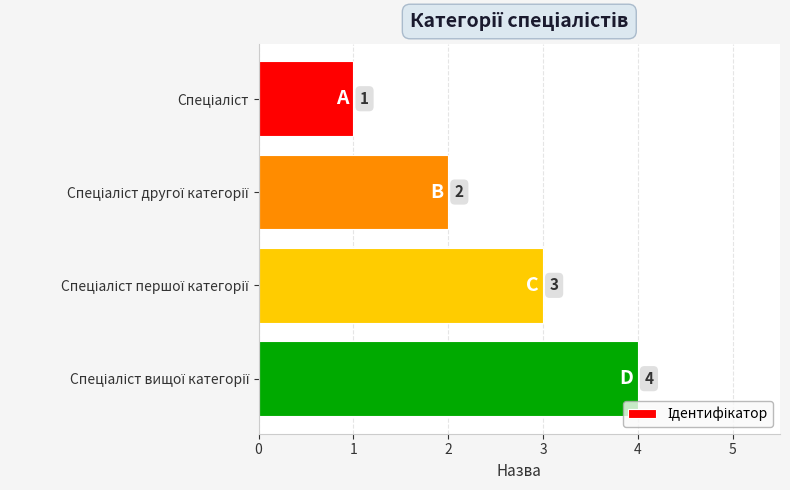

How many data points are less than 3?

2